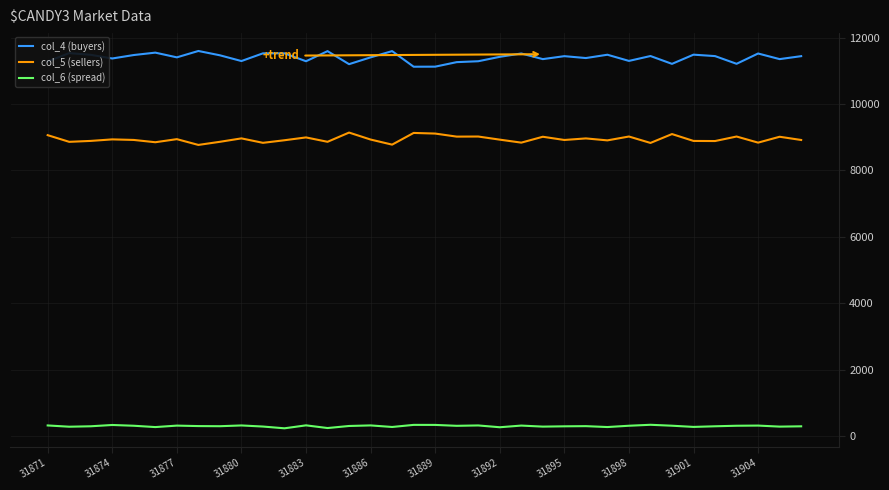

In col_5 (sellers), how many points are higher than both neighbors (excluding endpoints)?

13